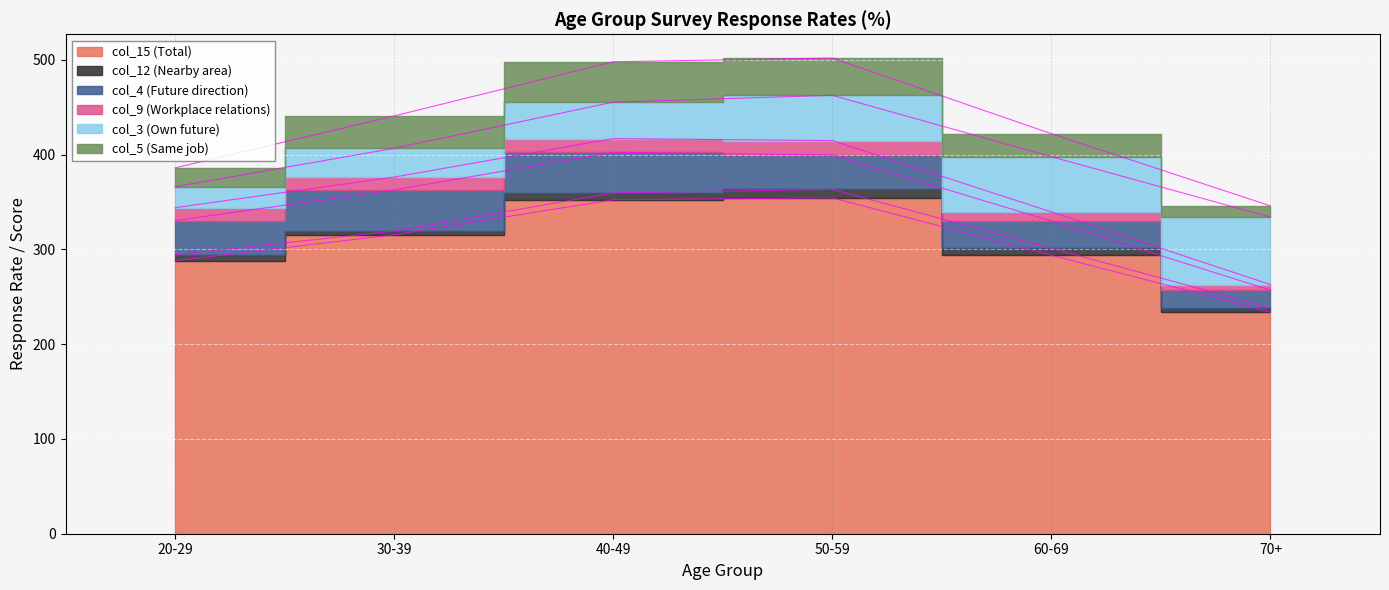

Read the col_5 (Same job) value at 50-59.

39.3